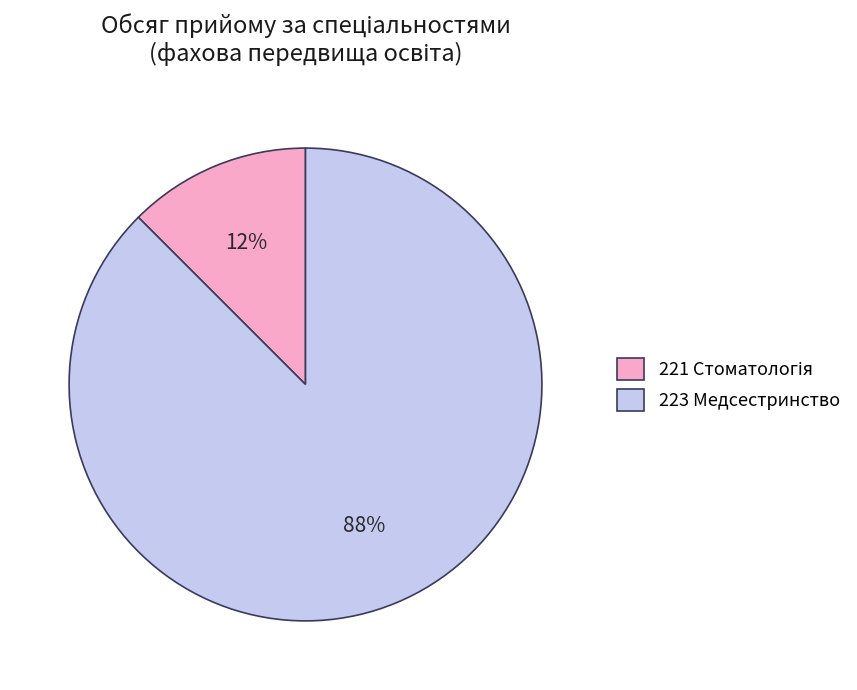

To the nearest percent, what is the average slice percentage?

50%